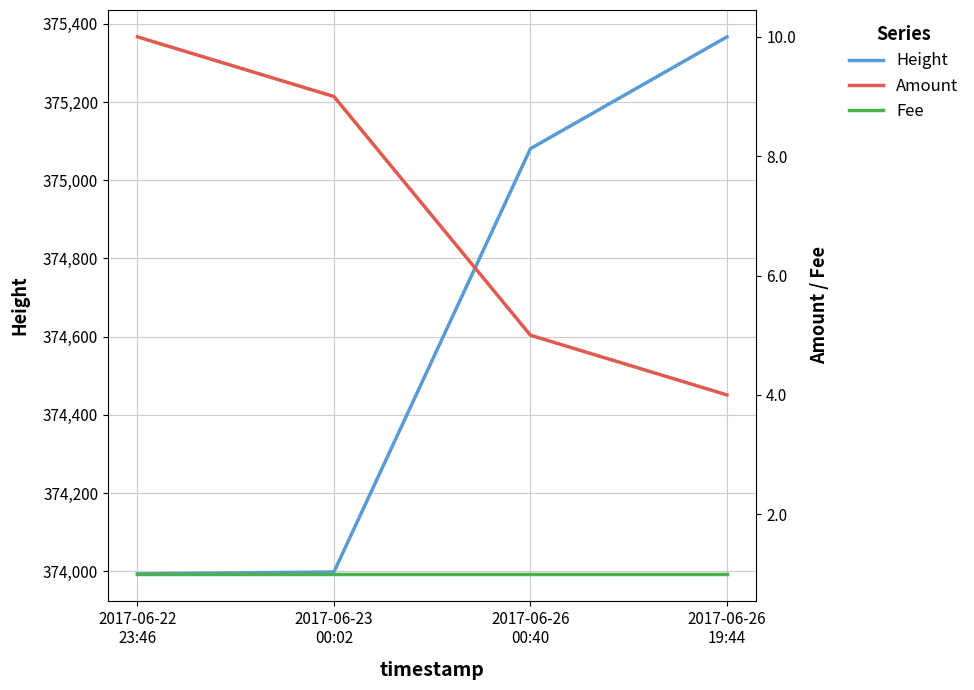

What is the maximum value for Fee?

1